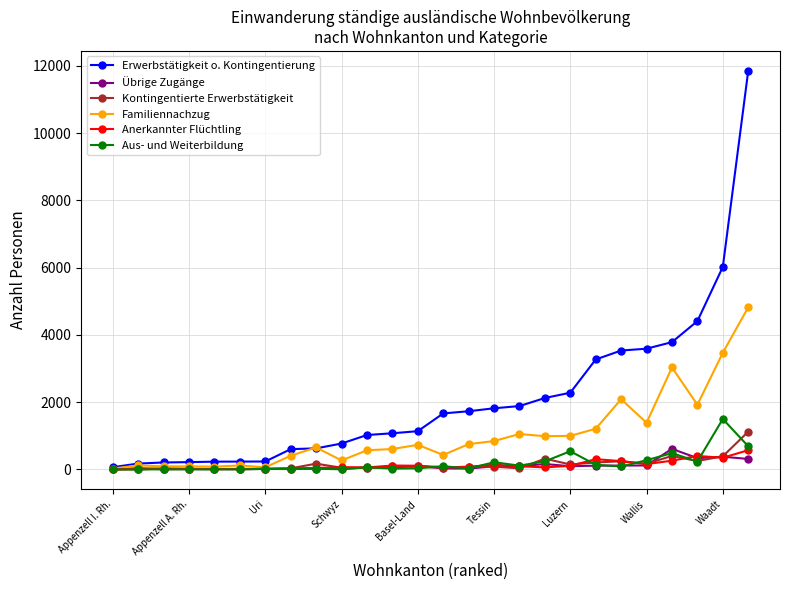

Which series has the largest range (max minus min)?

Erwerbstätigkeit o. Kontingentierung